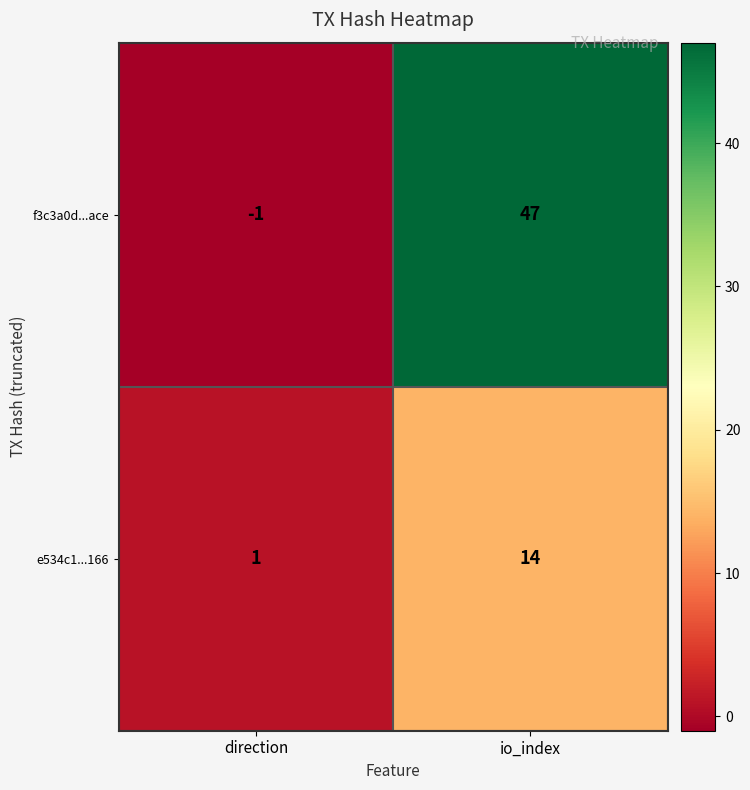

Reading left to right, list all the values displayed in this chart.

f3c3a0d...ace: -1	47
e534c1...166: 1	14